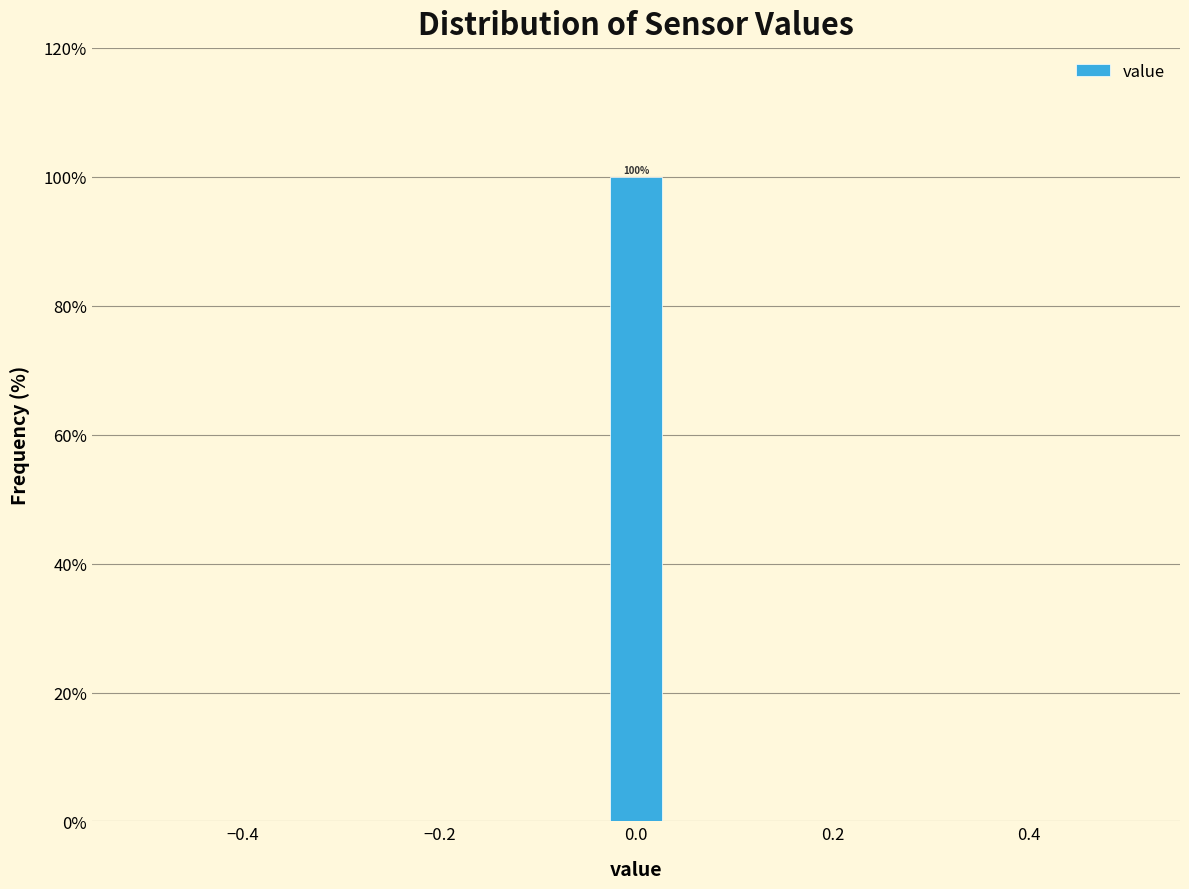

Around what value on the x-axis is the tallest bar? Give the approximate position of its centre, as read against the axis.

0.00